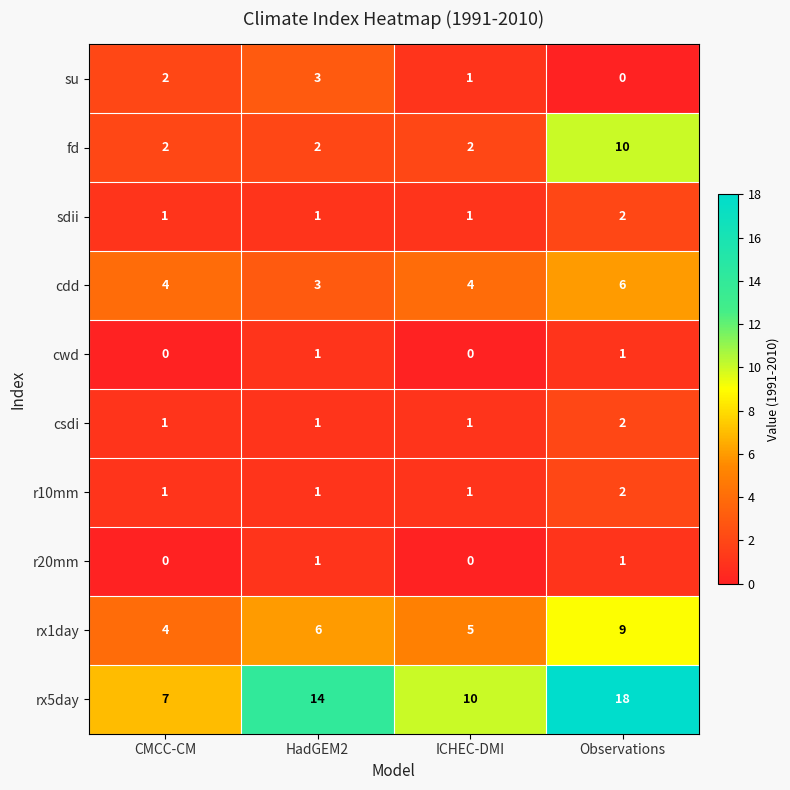

What is the average value of the rx5day series?

12